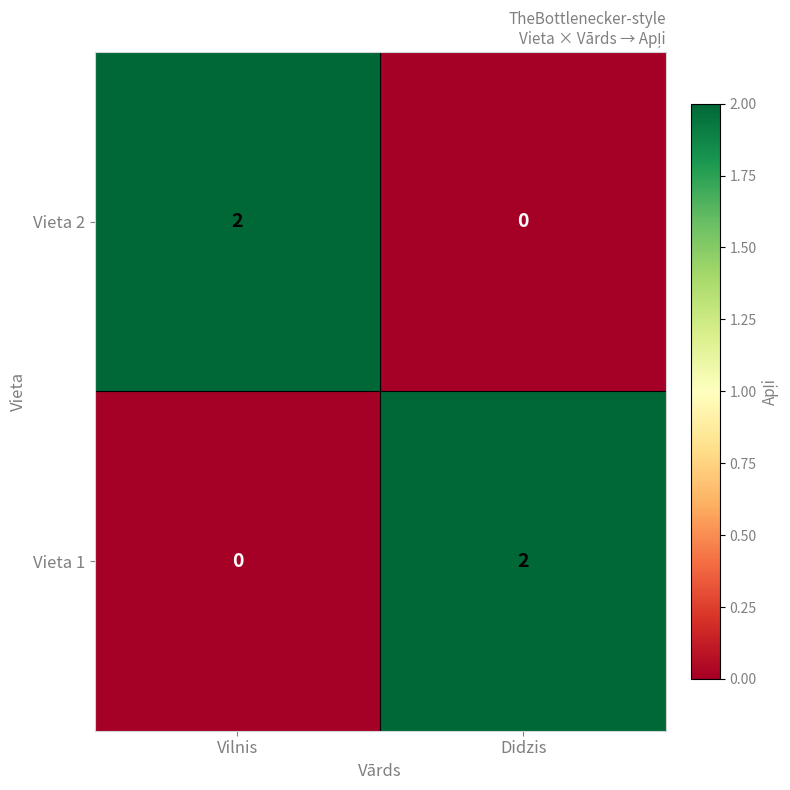

True or false: Vieta 2 has a value of -1 at Didzis.

False